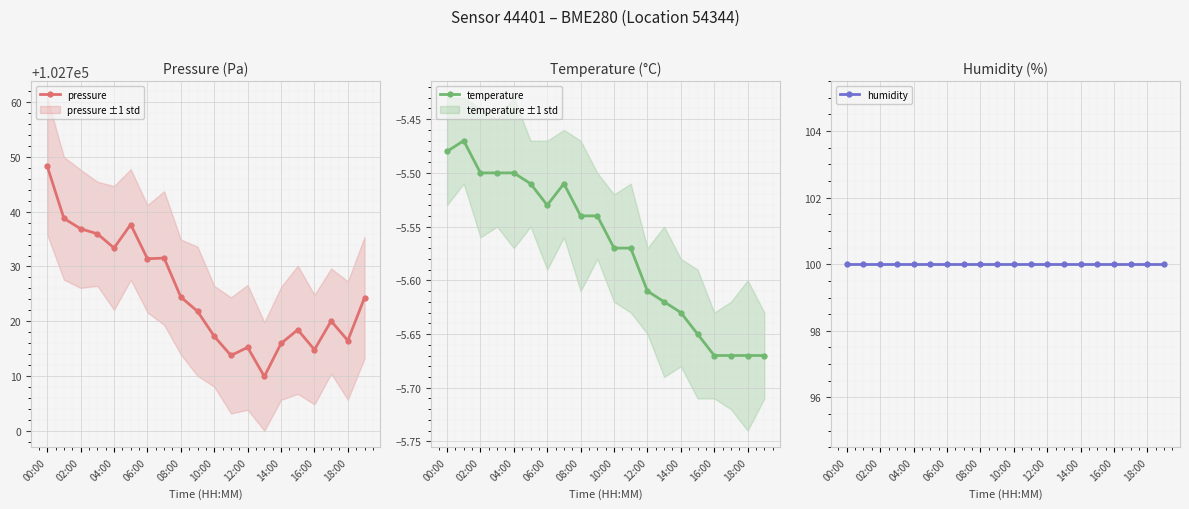

Reading left to right, extract all data points from this chart.

pressure: 102748.3	102738.8	102736.9	102736.0	102733.4	102737.7	102731.4	102731.5	102724.4	102721.8	102717.2	102713.8	102715.2	102709.9	102715.9	102718.4	102714.8	102720.0	102716.5	102724.3
temperature: -5.5	-5.5	-5.5	-5.5	-5.5	-5.5	-5.5	-5.5	-5.5	-5.5	-5.6	-5.6	-5.6	-5.6	-5.6	-5.7	-5.7	-5.7	-5.7	-5.7
humidity: 100.0	100.0	100.0	100.0	100.0	100.0	100.0	100.0	100.0	100.0	100.0	100.0	100.0	100.0	100.0	100.0	100.0	100.0	100.0	100.0